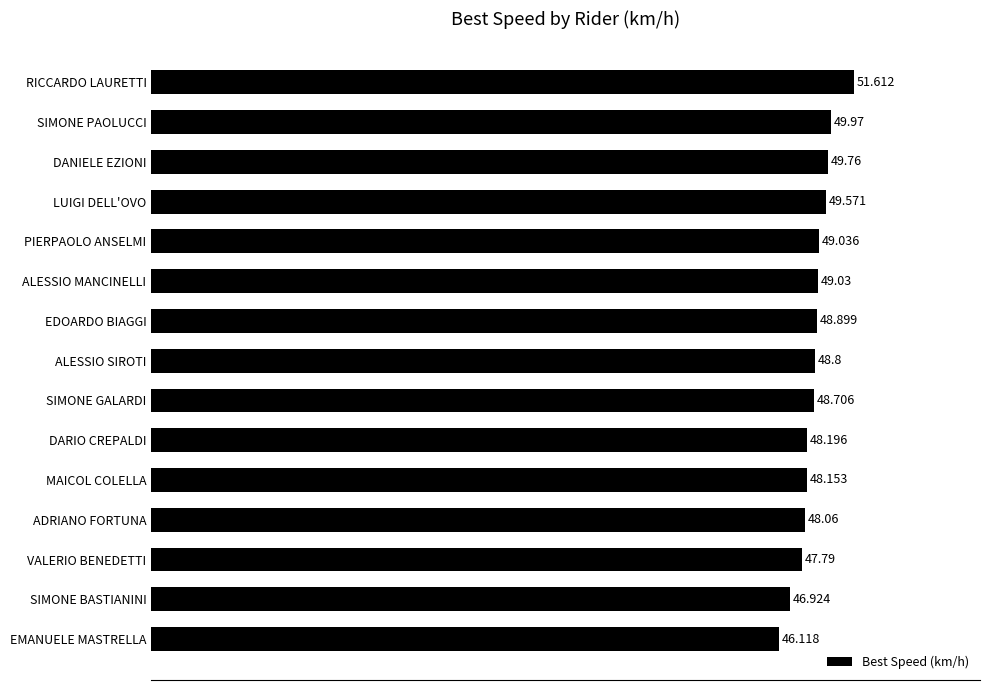

Does the chart contain any negative values?

No